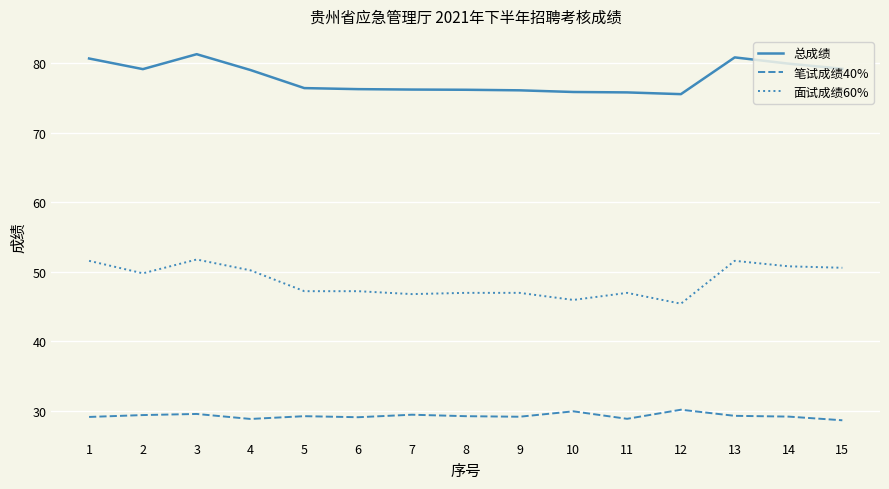

Which series has the largest total across all categories?

总成绩